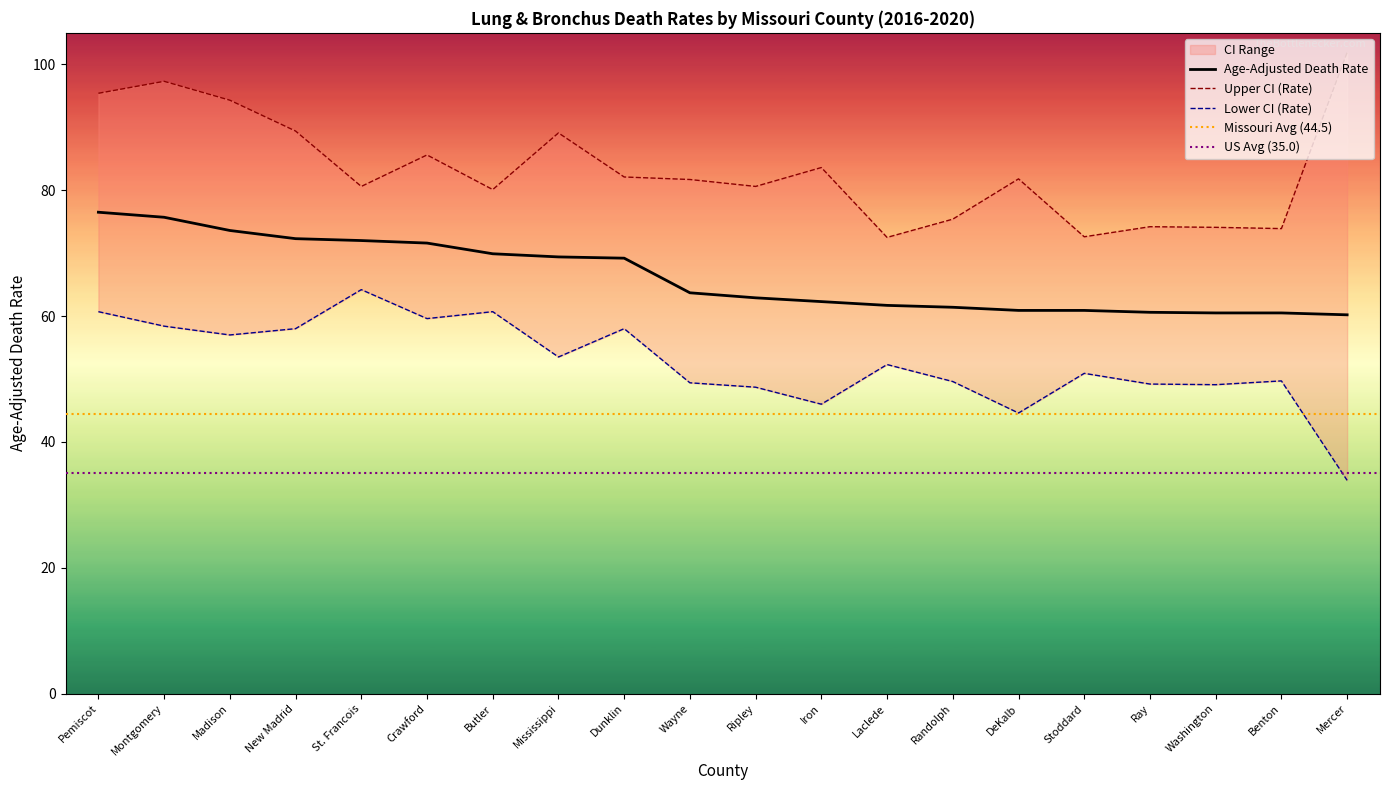

What position from the left is Washington?

18